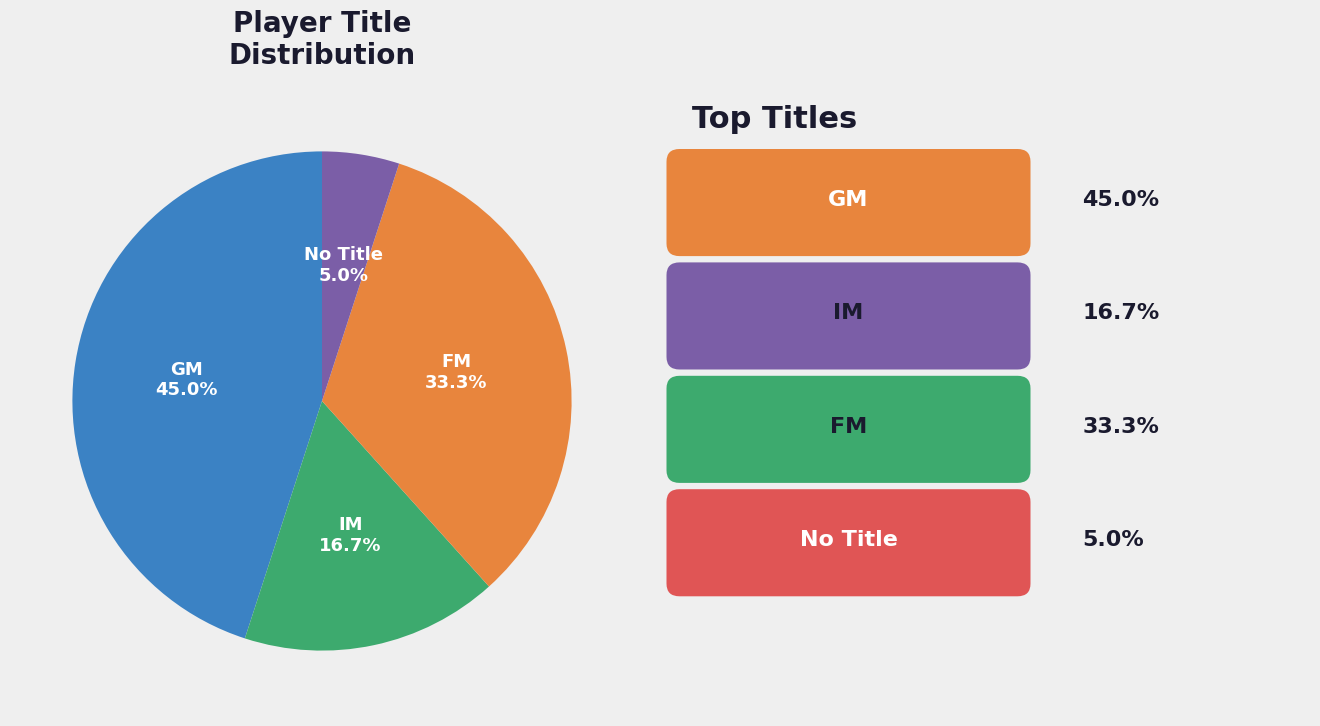

Does IM account for over 50% of the chart?

No